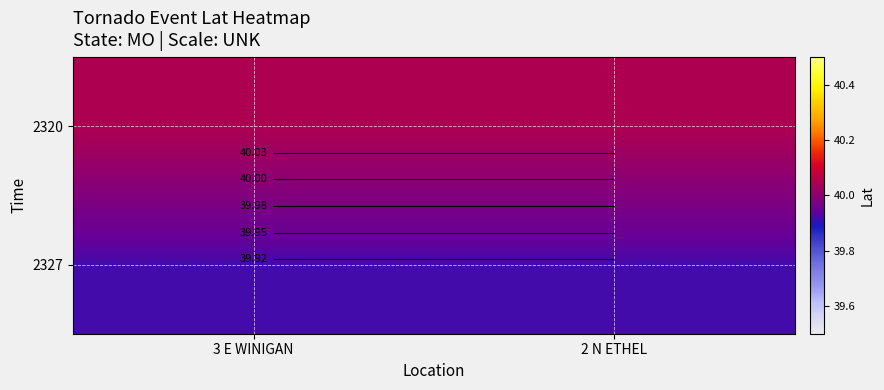

Is the value of 2320 at 2 N ETHEL greater than the value of 2327 at 3 E WINIGAN?

Yes